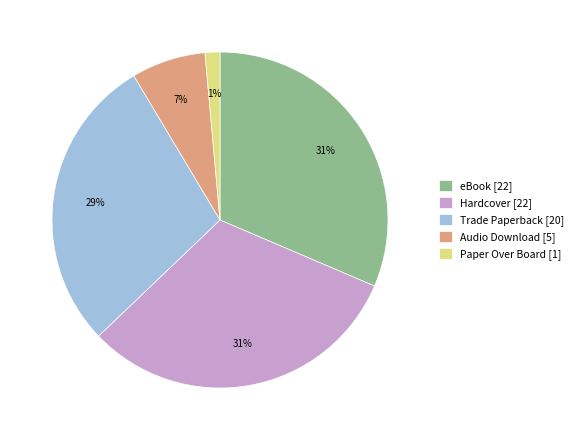

Do eBook [22] and Paper Over Board [1] together represent more than half of the pie?

No